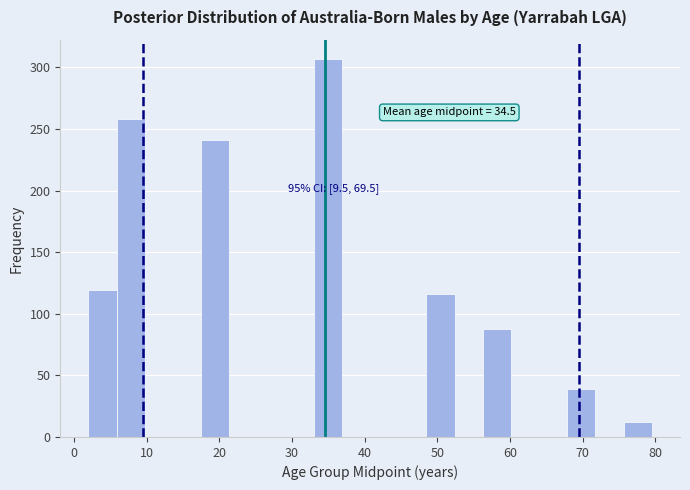

Around what value on the x-axis is the tallest bar? Give the approximate position of its centre, as read against the axis.

35